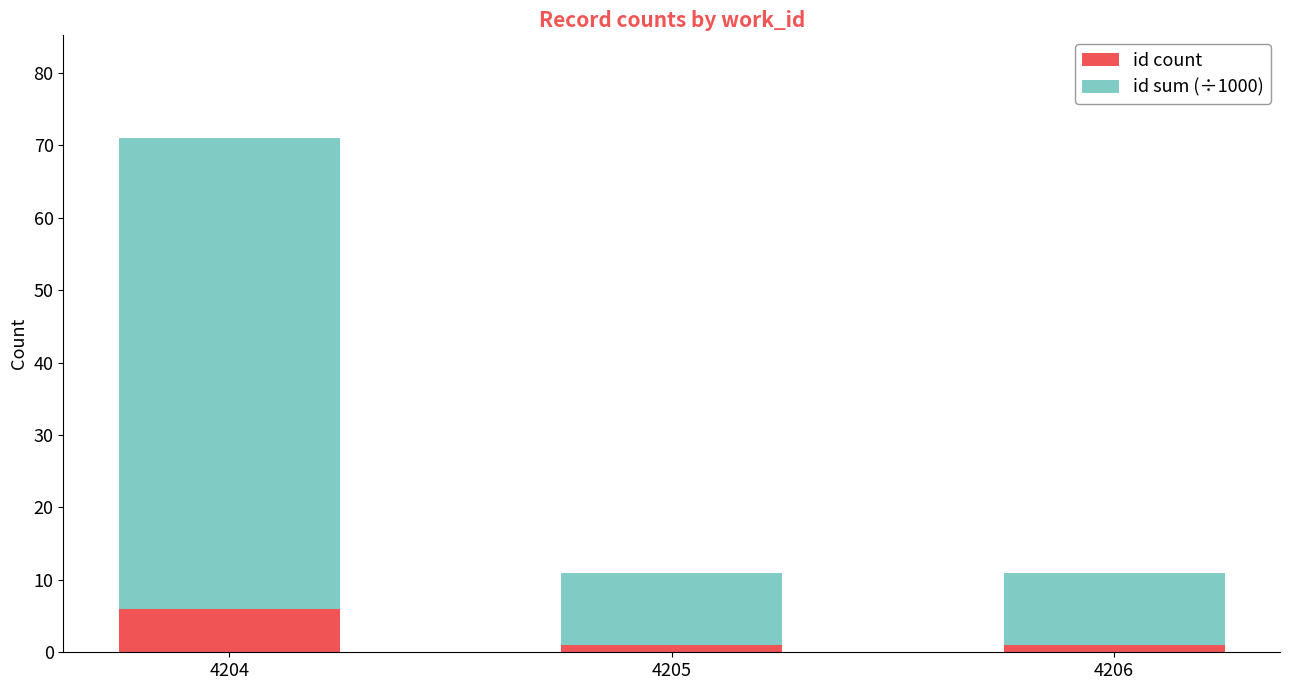

What are all the series names shown in the legend?

id count, id sum (÷1000)